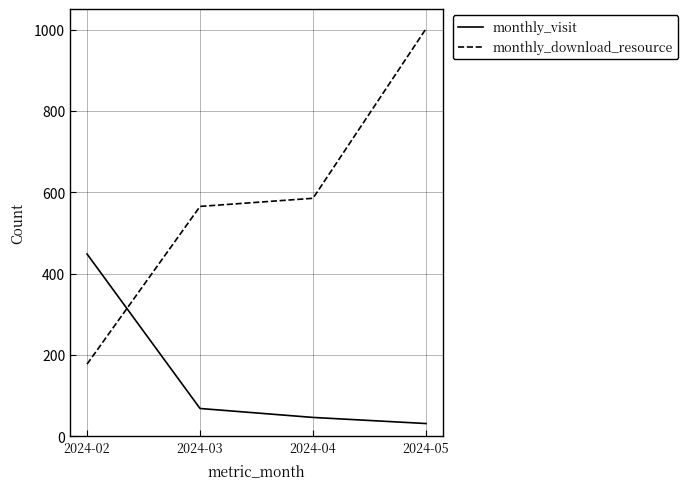

What is the difference between the monthly_visit values at 2024-03 and 2024-04?

22